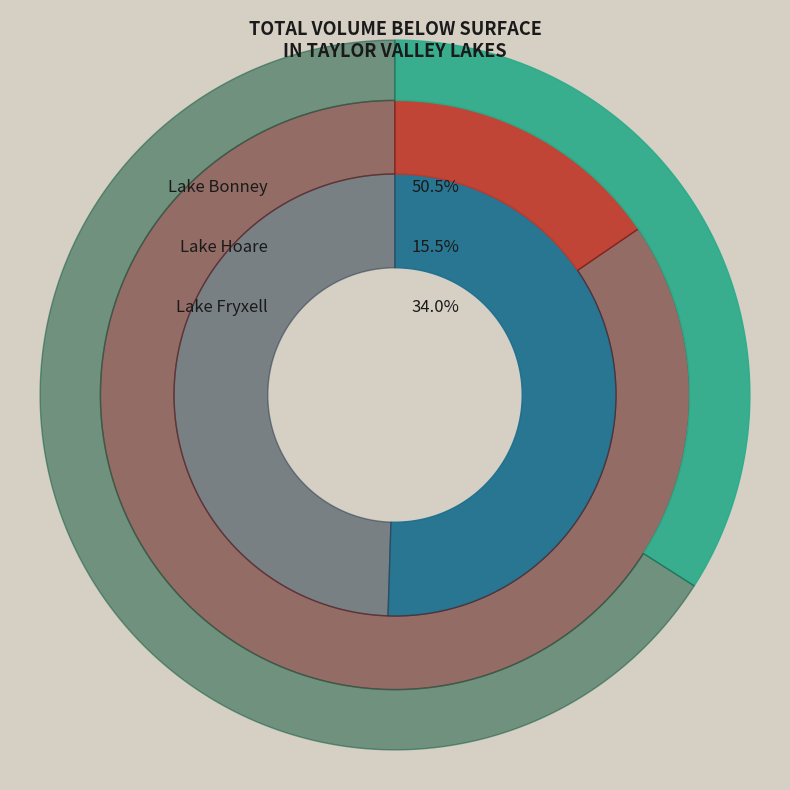

Rank the categories by value from lowest to highest.

Lake Hoare, Lake Fryxell, Lake Bonney